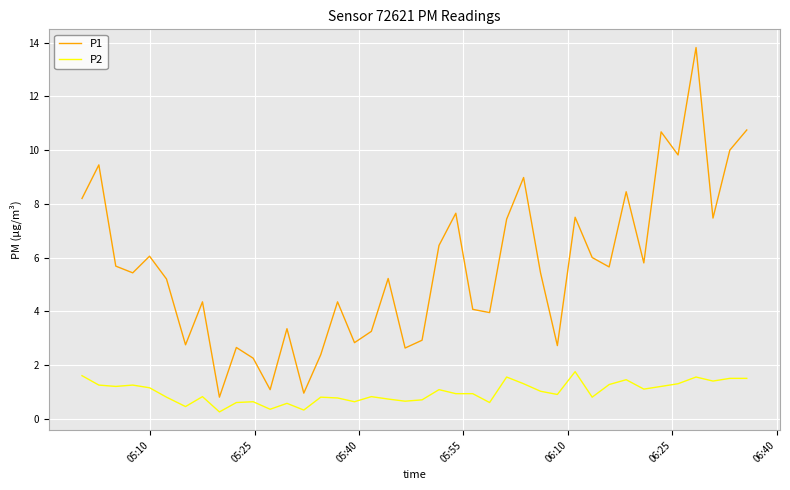

Count the number of categories in the chart.

40